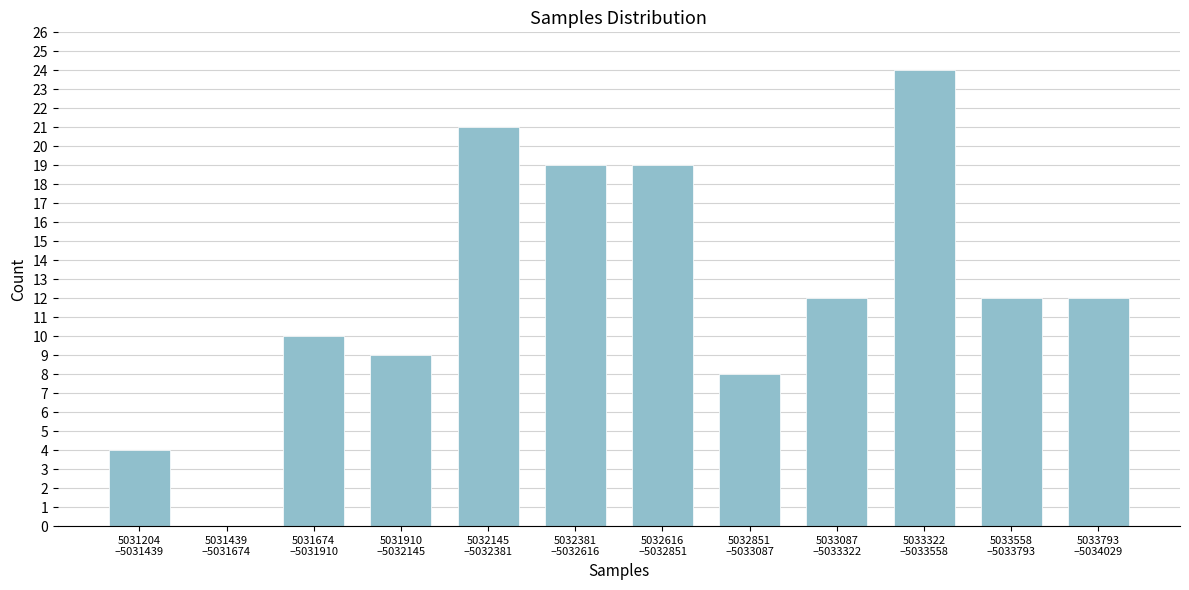

What is the maximum value shown in the chart?

24